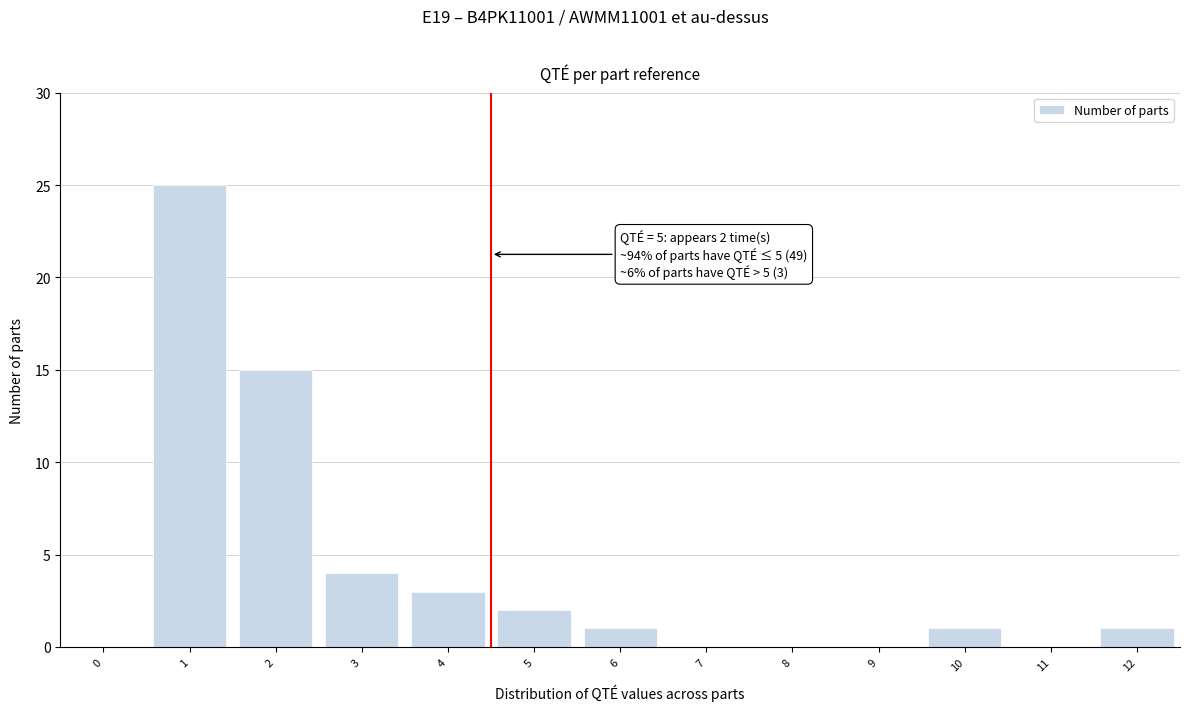

Reading left to right, list all the values displayed in this chart.

0=0	1=25	2=15	3=4	4=3	5=2	6=1	7=0	8=0	9=0	10=1	11=0	12=1